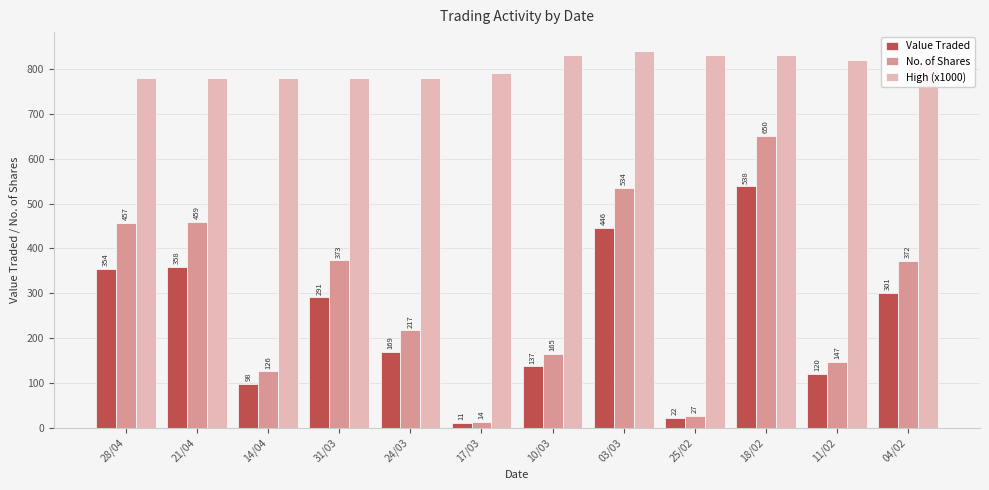

Is it true that Value Traded equals 291 at 31/03?

True